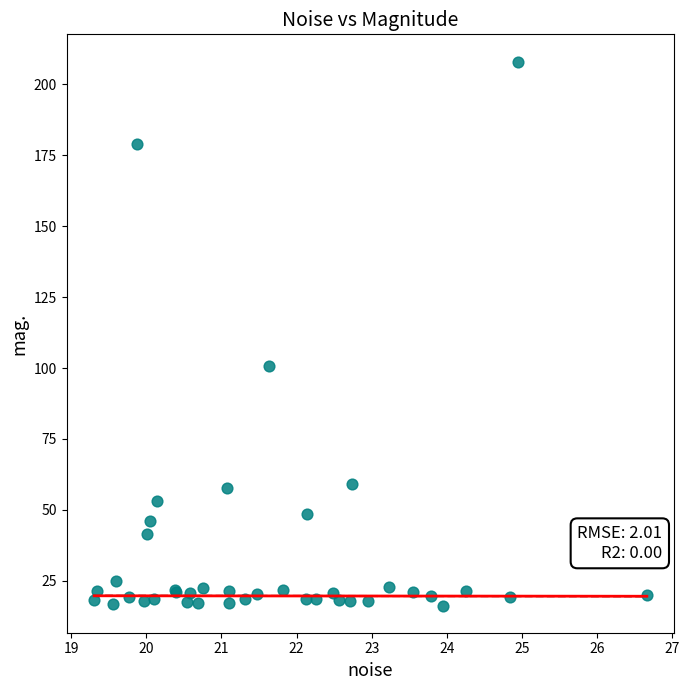

What Y value in the scatter plot is closest to 112?

100.7